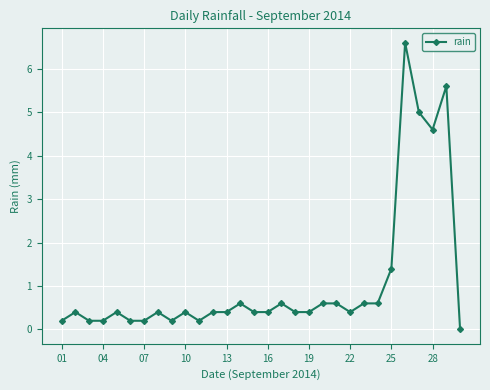

What is the value of the 15th point from the left?

0.4